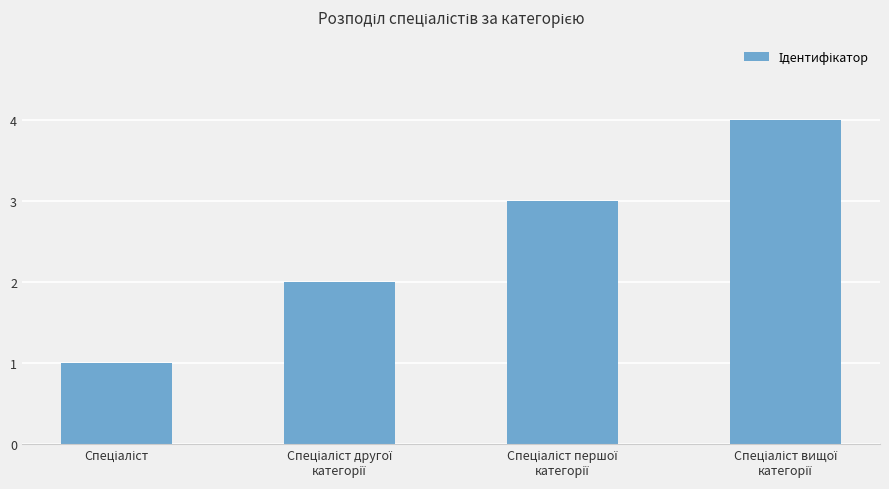

What is the minimum value shown in the chart?

1